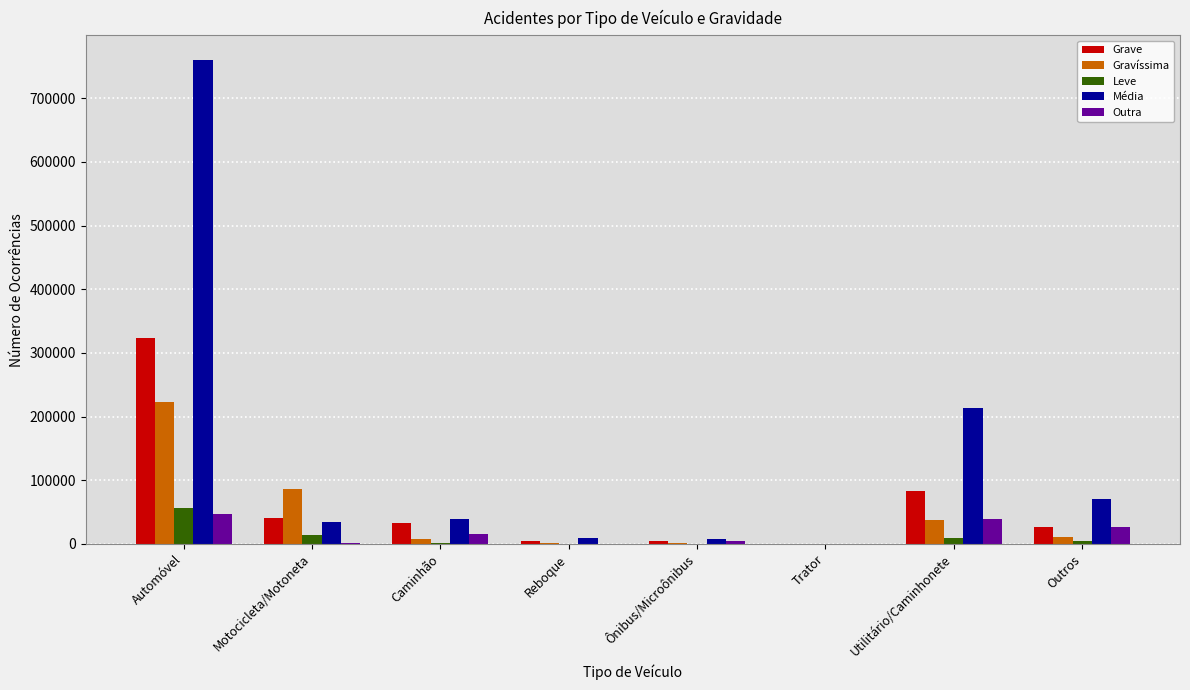

What is the greatest value displayed?

760545